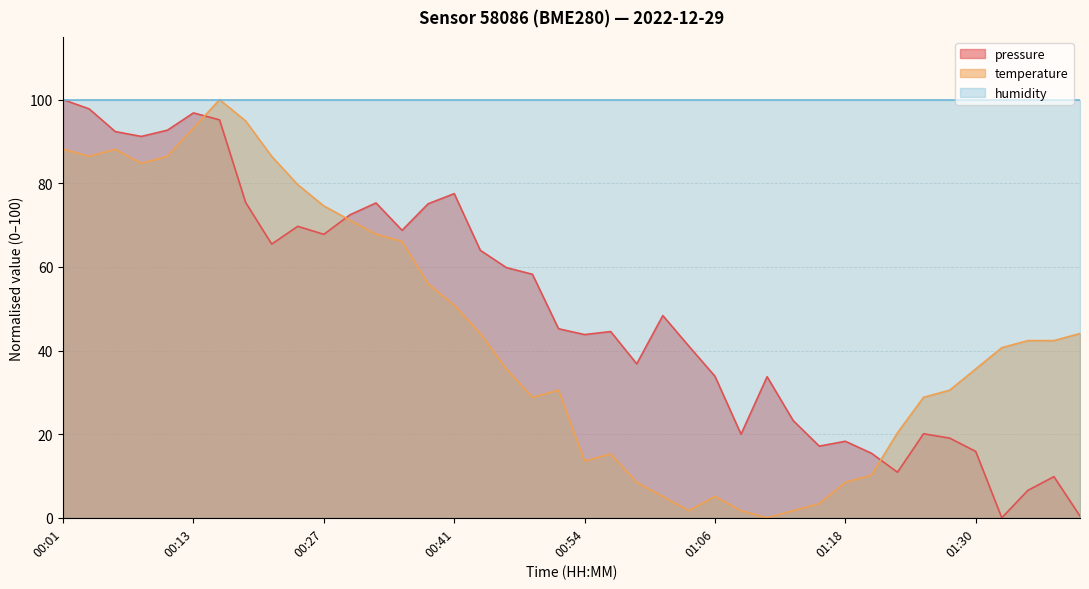

At how many categories does at least one series exceed 88?

40